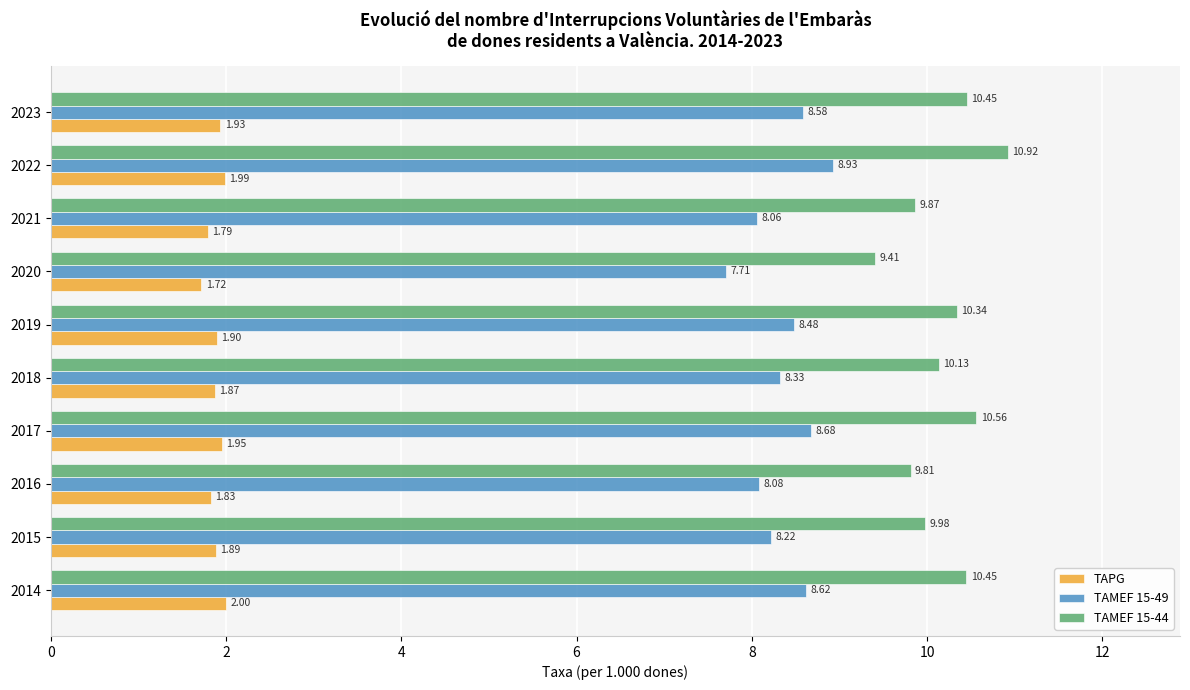

What is the difference between the maximum and minimum values in the TAPG series?

0.3